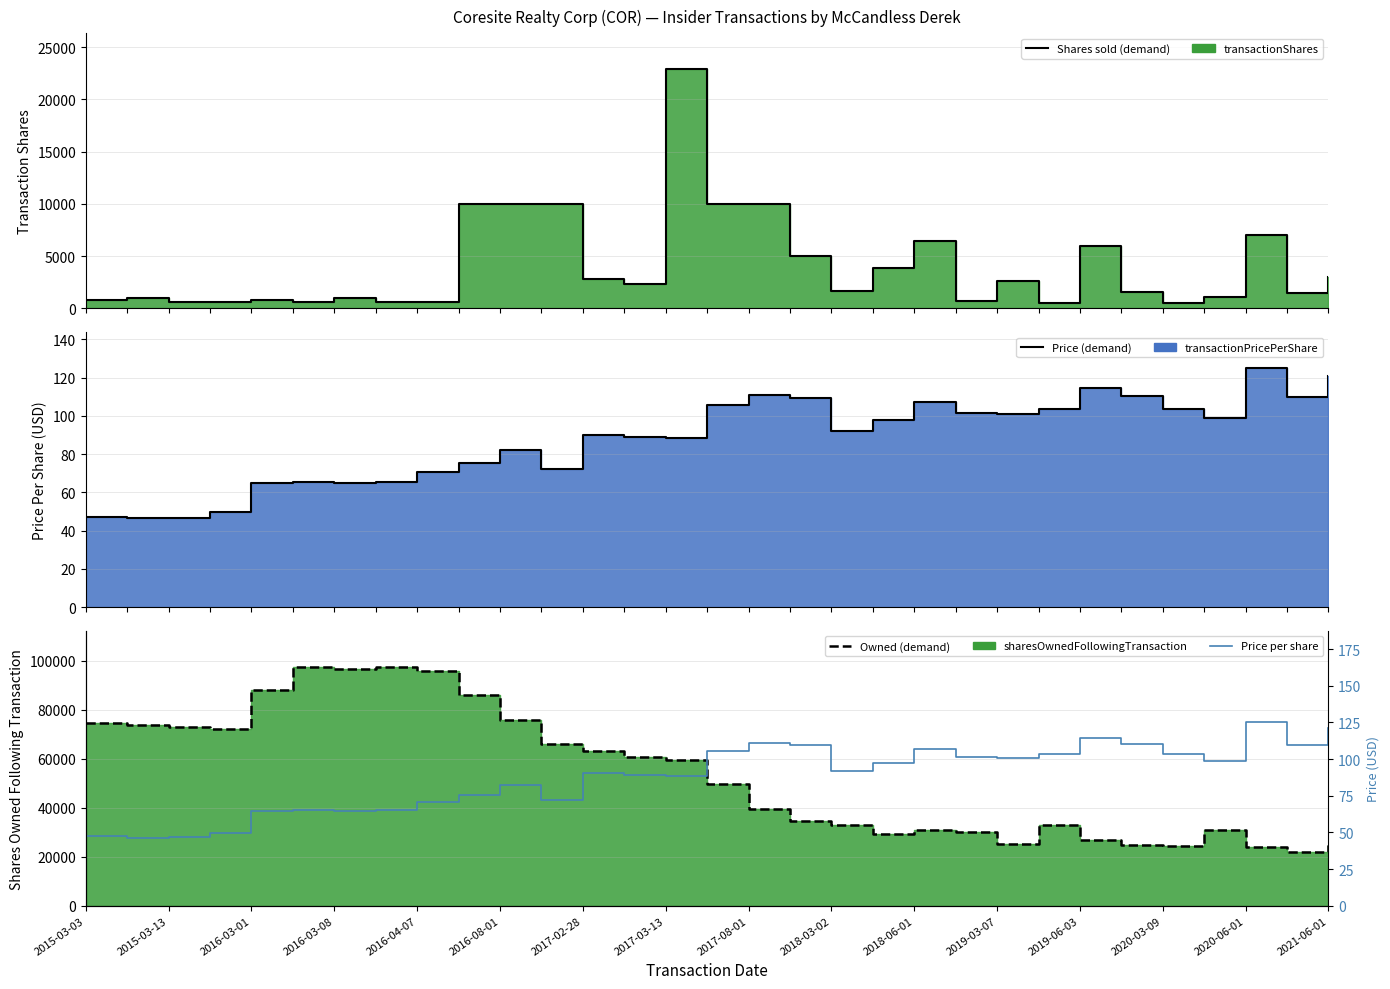

True or false: Price demand and Owned (demand) cross at least once.

False